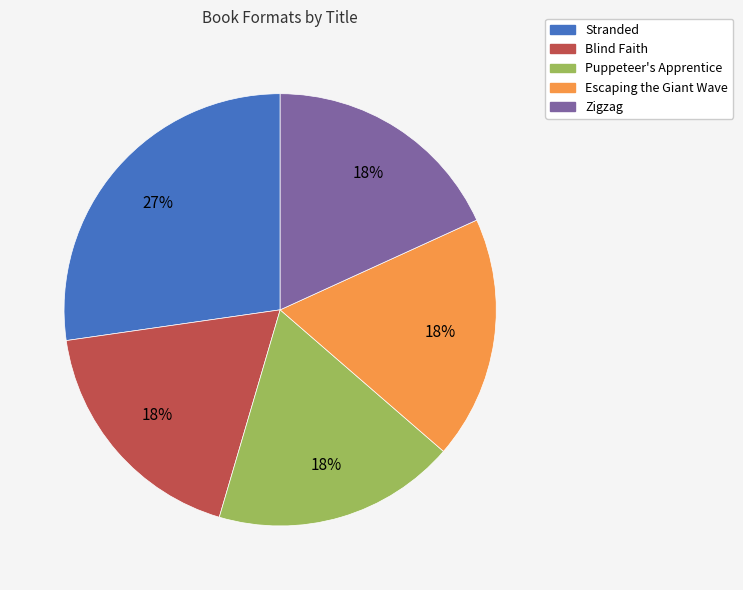

To the nearest percent, what percentage of the pie is Escaping the Giant Wave?

18%